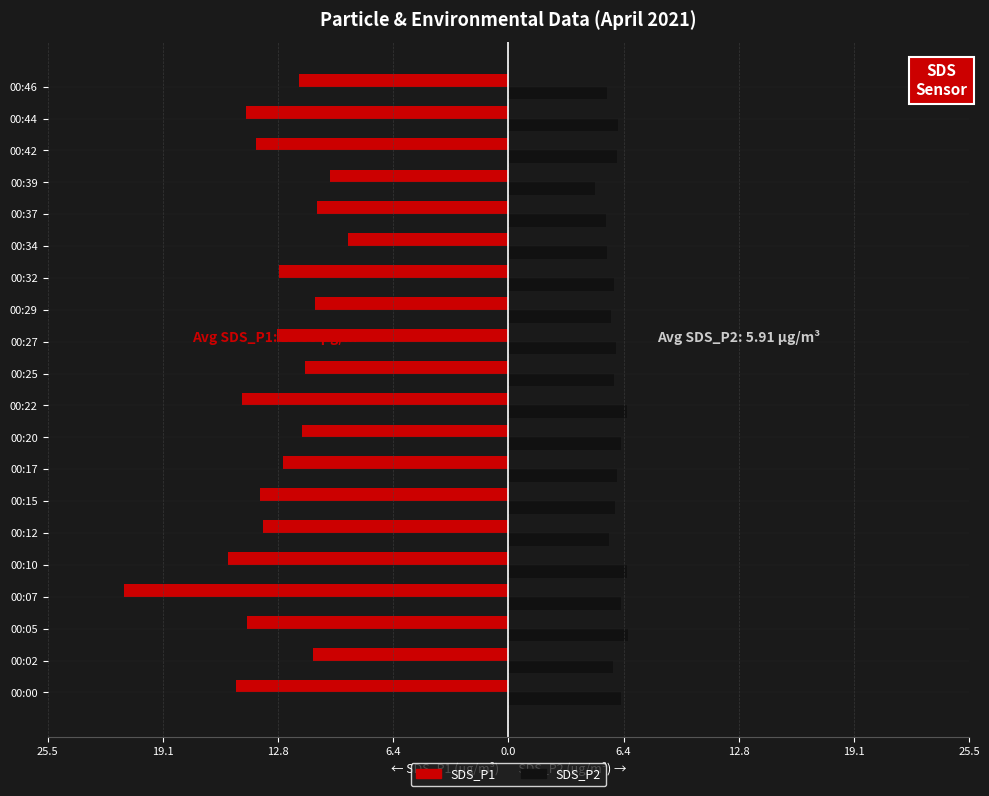

What are all the series names shown in the legend?

SDS_P1, SDS_P2